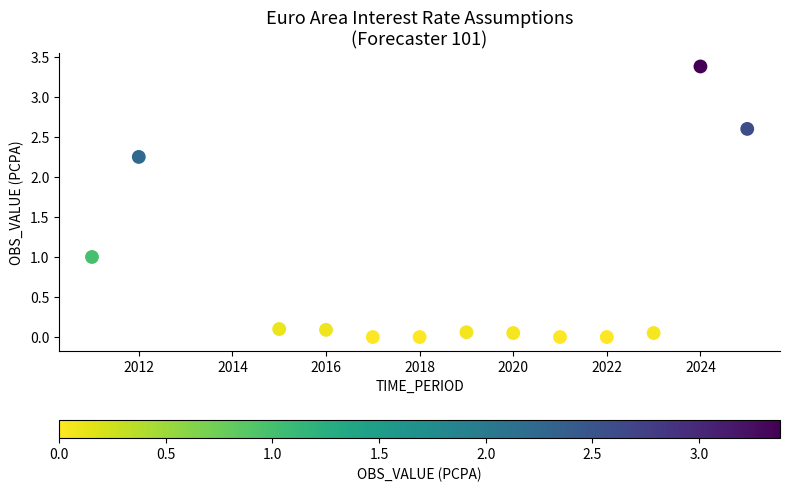

What is the range of Y values (max minus min)?

3.4